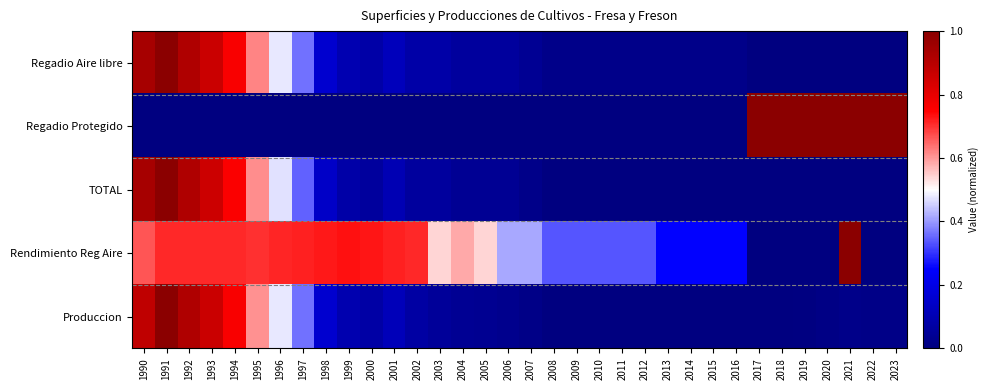

At how many categories does at least one series exceed 0?

34